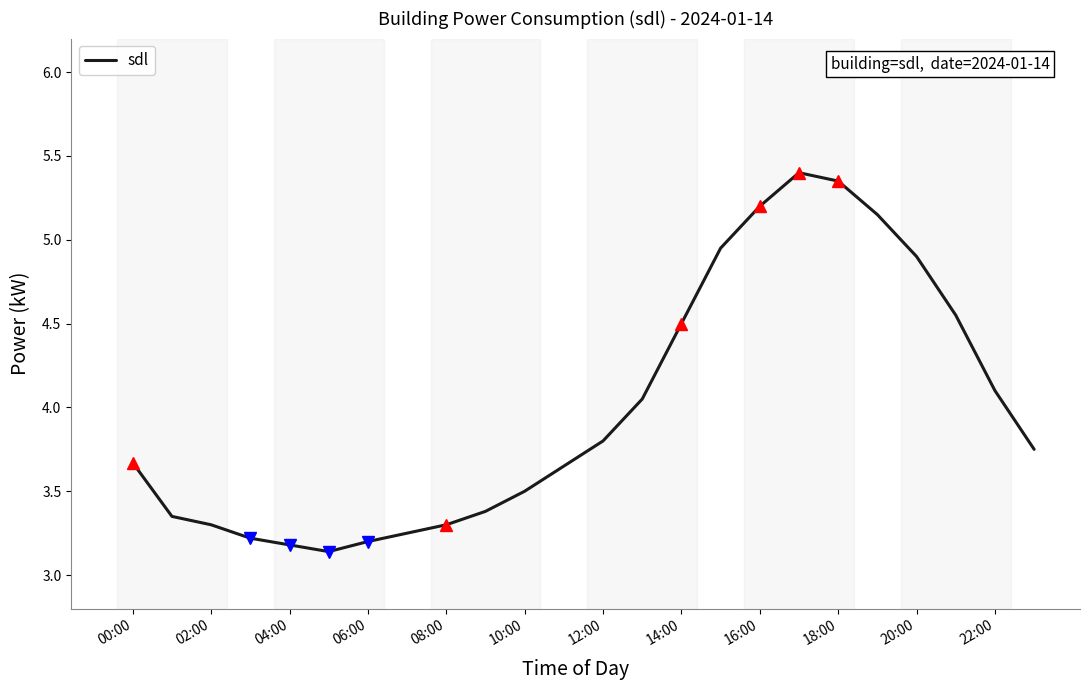

What is the difference between the maximum and minimum values?

2.3